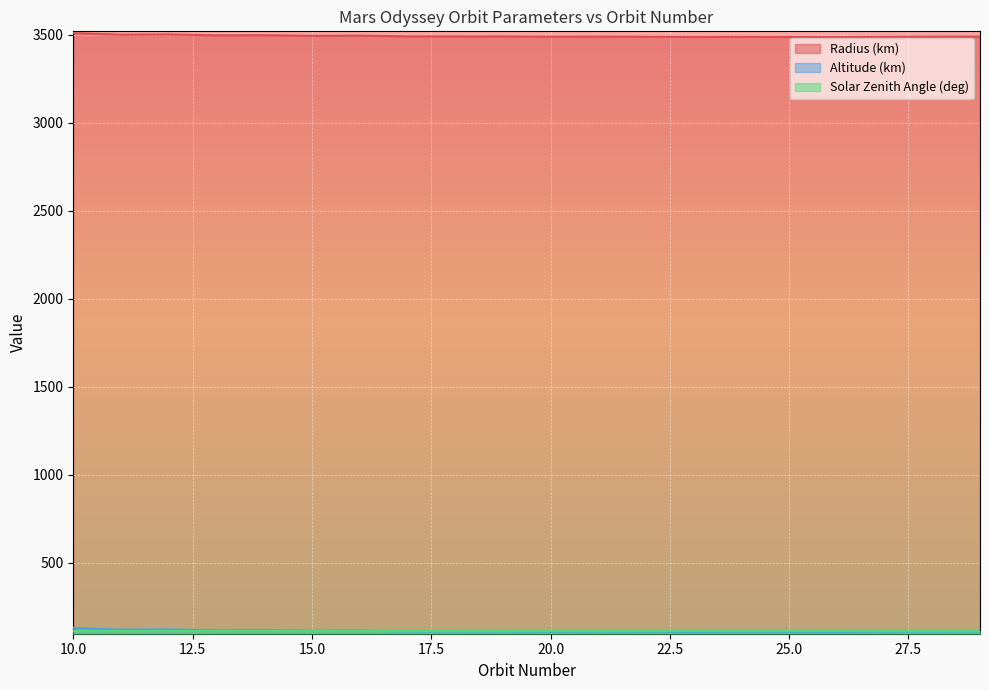

Which series has the largest range (max minus min)?

Radius (km)